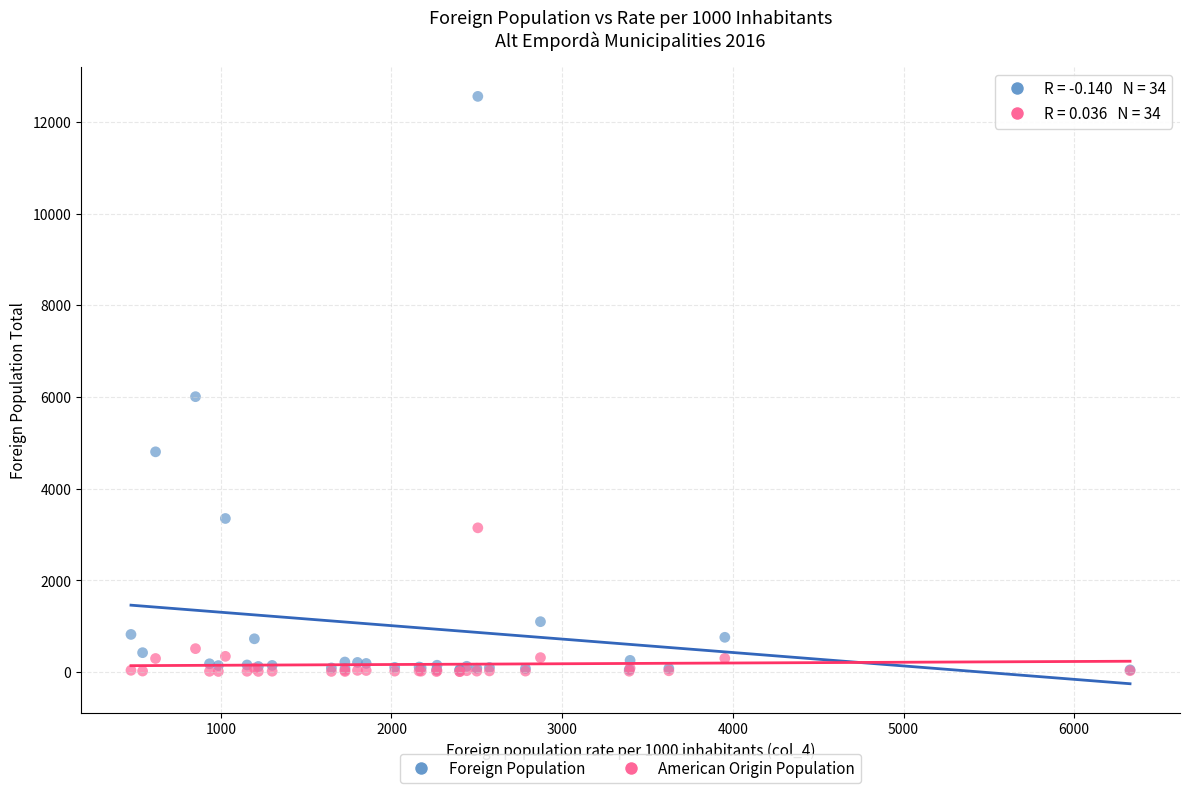

Which series has the widest spread of Y values?

Foreign Population